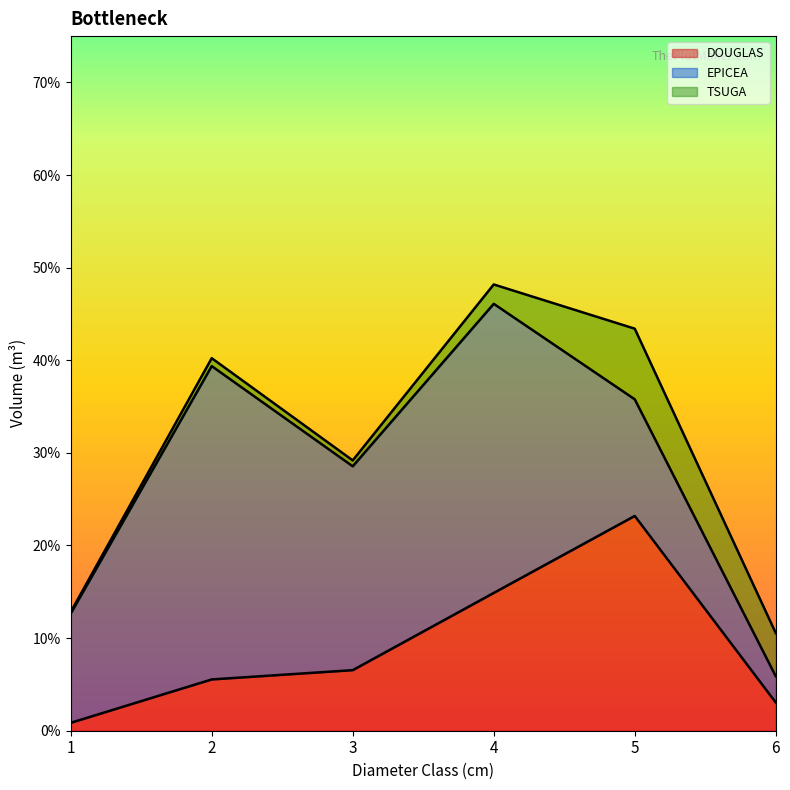

At 1, list the series in order from smallest to largest.

TSUGA, DOUGLAS, EPICEA